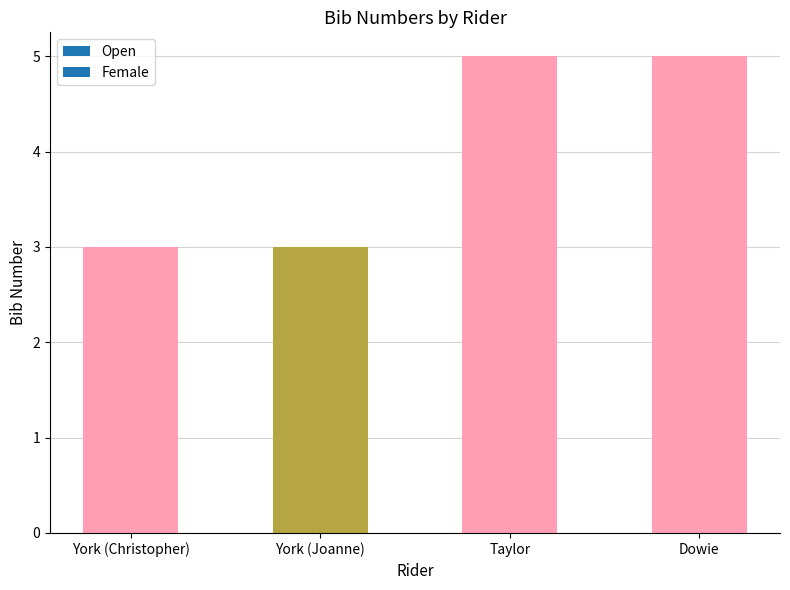

What is the minimum value shown in the chart?

3